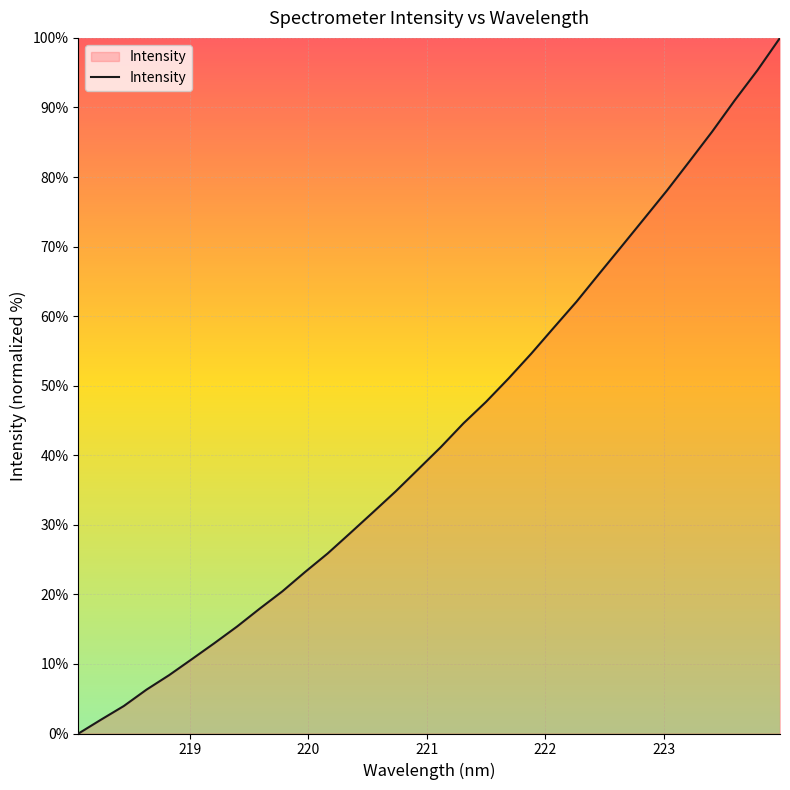

What is the greatest value displayed?

100.0